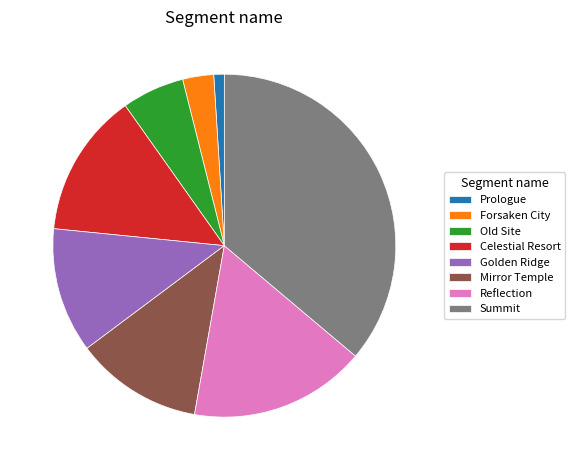

Is Celestial Resort the majority of the pie?

No